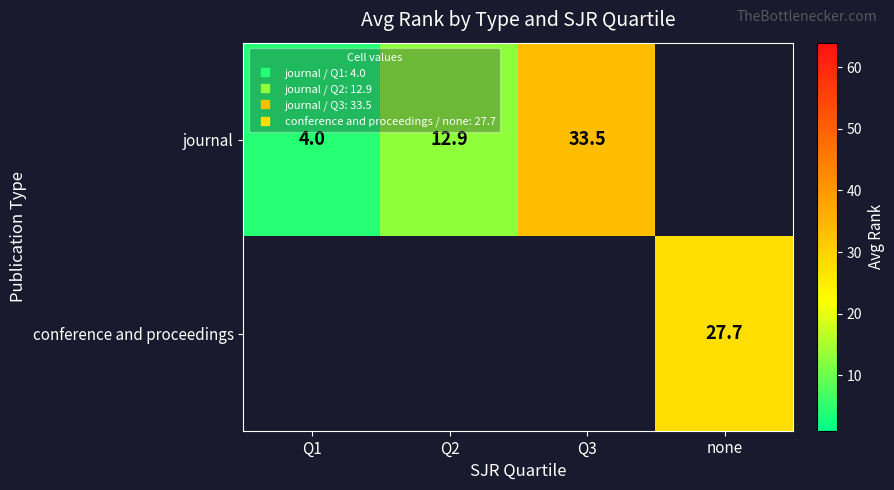

Between Q2 and Q1, which is larger?

Q2